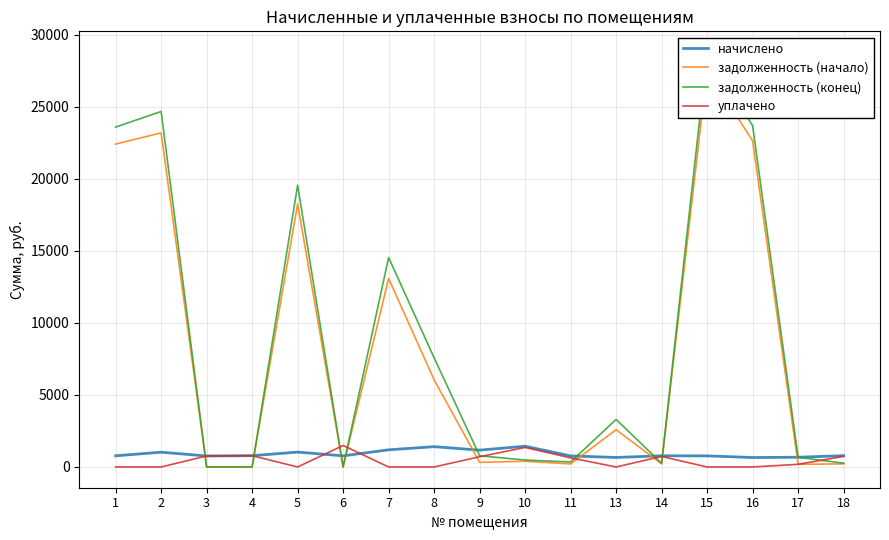

What is the difference between the maximum and second lowest values in the начислено series?

780.4